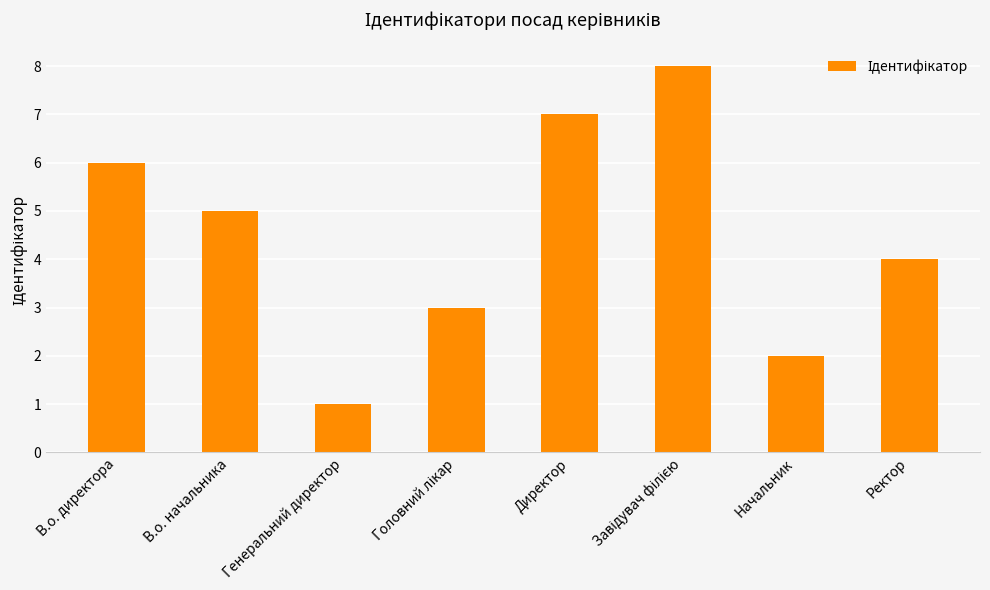

The chart shows a value of 9 at В.о. начальника. True or false?

False